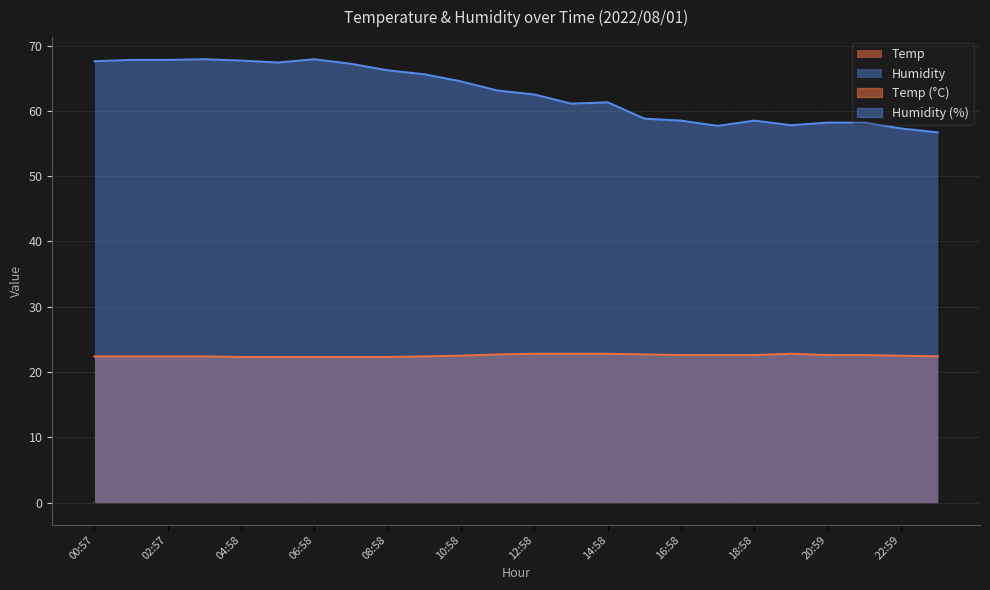

What is the label of the 23rd point from the left?

22:59